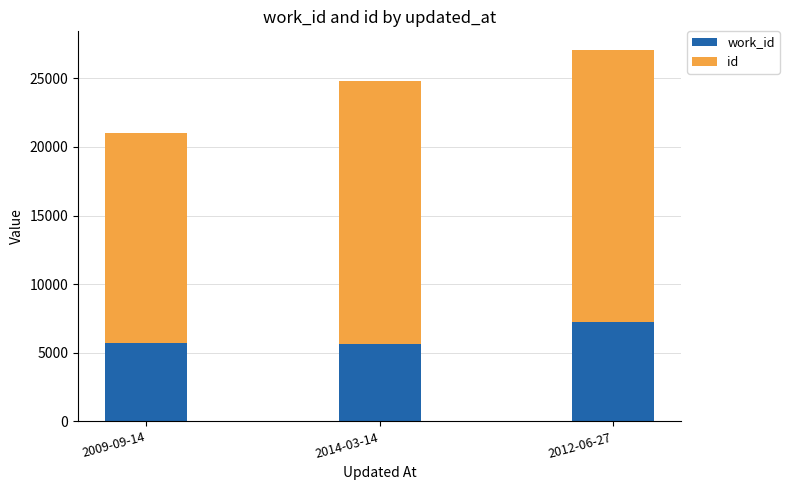

What are all the series names shown in the legend?

work_id, id